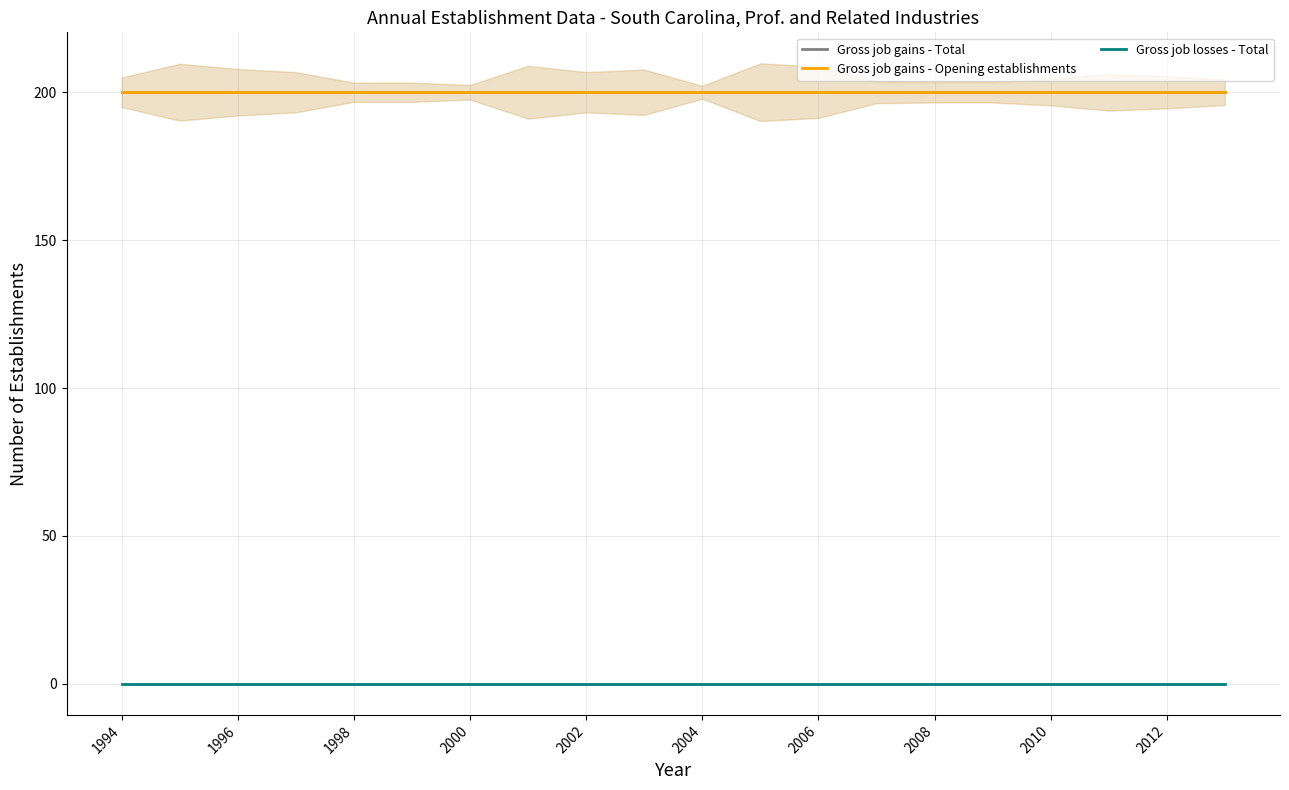

Reading right to left, extract all data points from this chart.

Gross job gains - Total: 200	200	200	200	200	200	200	200	200	200	200	200	200	200	200	200	200	200	200	200
Gross job gains - Opening establishments: 200	200	200	200	200	200	200	200	200	200	200	200	200	200	200	200	200	200	200	200
Gross job losses - Total: 0	0	0	0	0	0	0	0	0	0	0	0	0	0	0	0	0	0	0	0